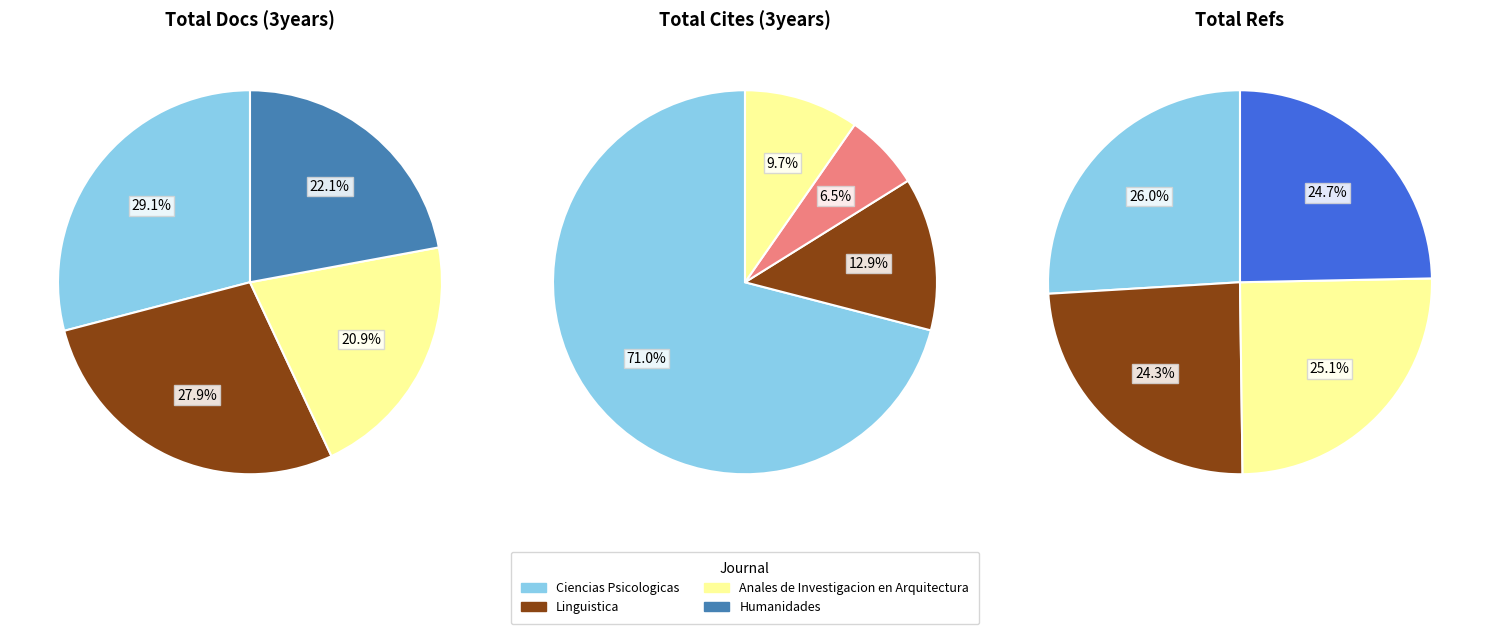

How many slices are in this pie chart?

4